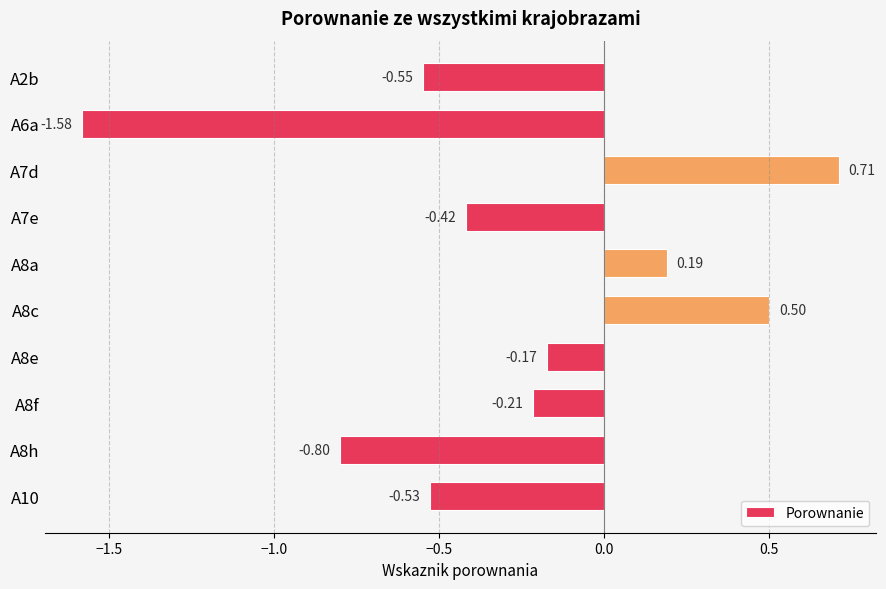

How many values are above zero?

3